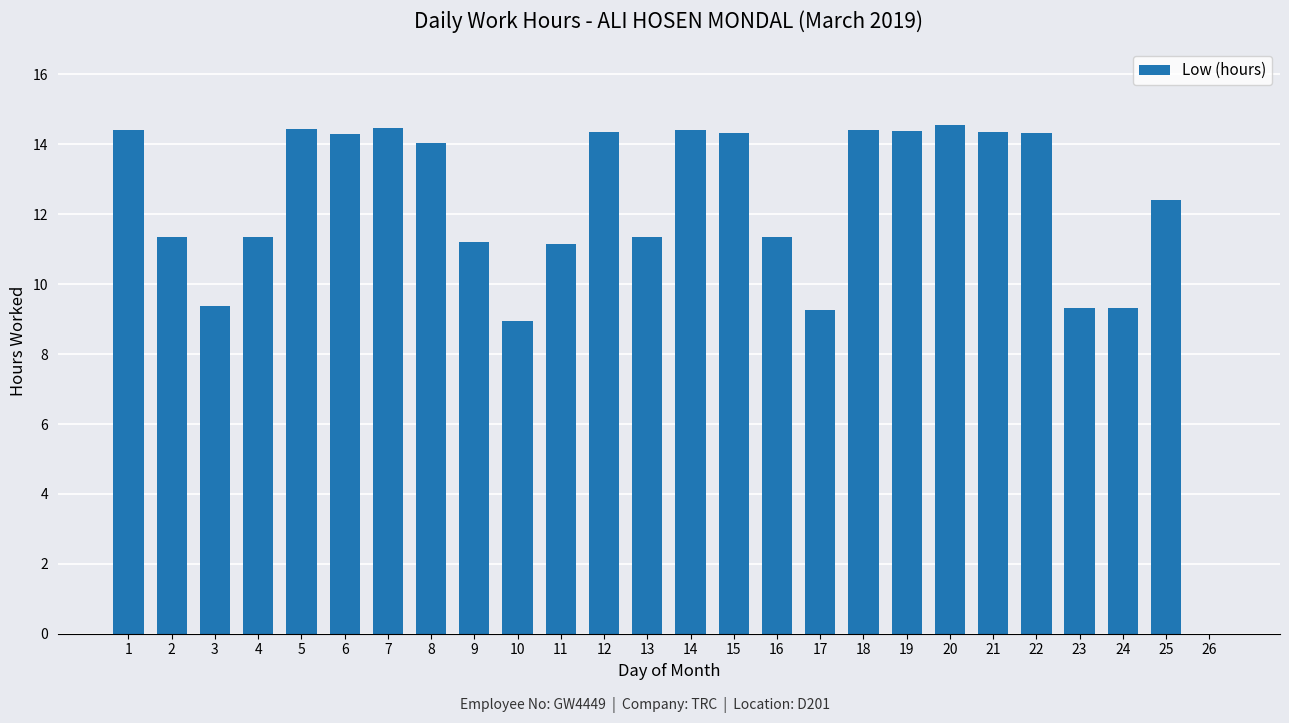

What is the maximum value shown in the chart?

14.6